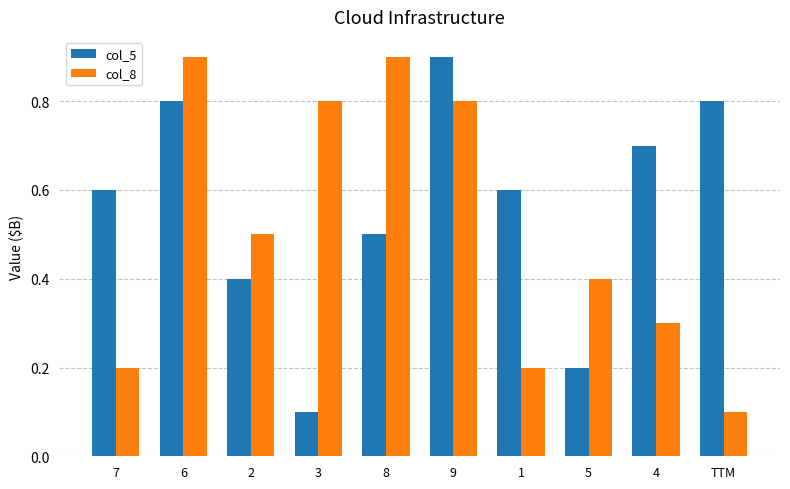

Is it true that col_8 equals 0.2 at 1?

True